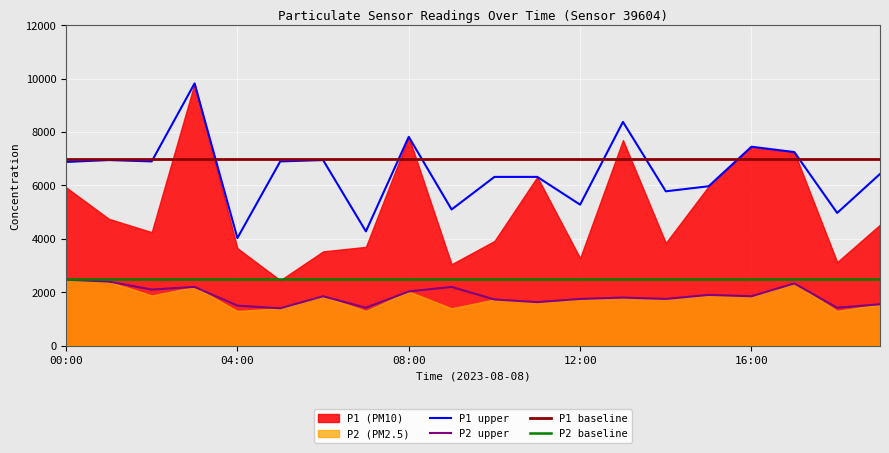

How many data points does each series have?

20